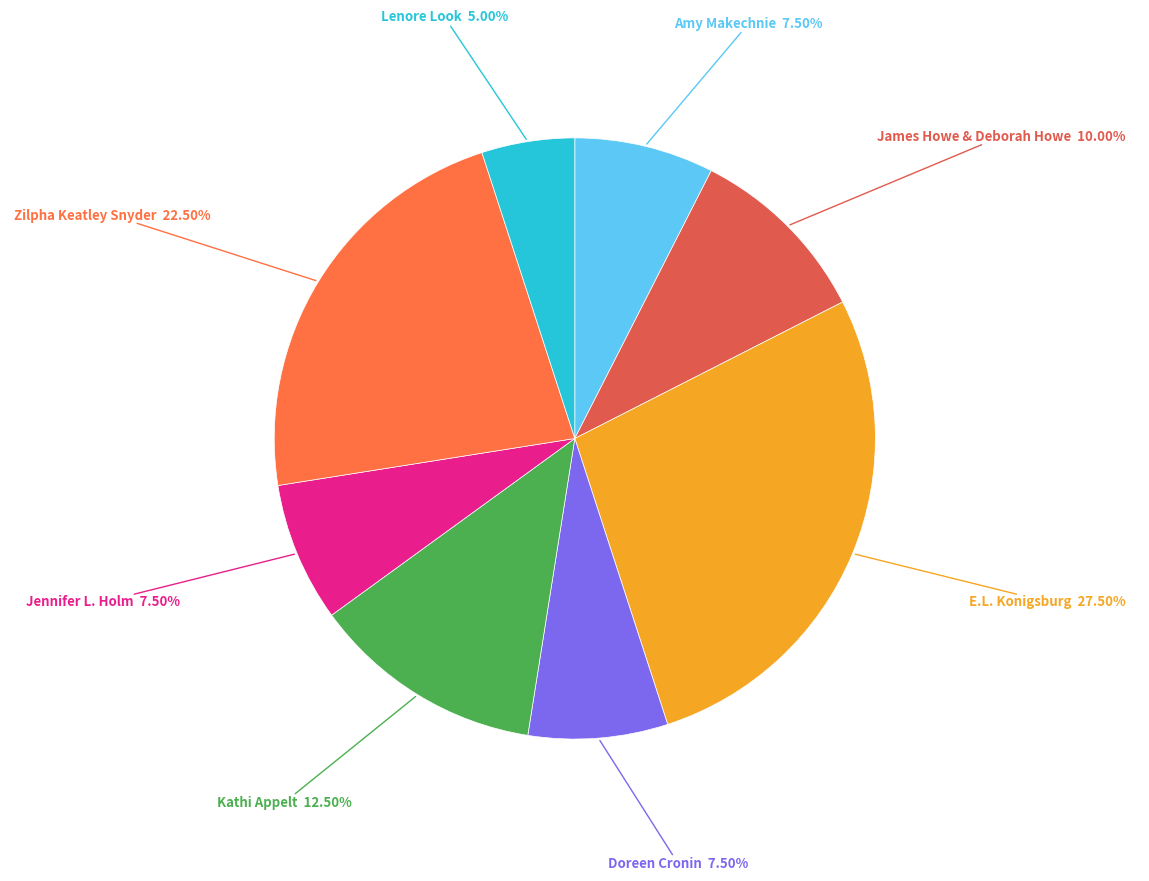

Does any single category account for the majority?

No